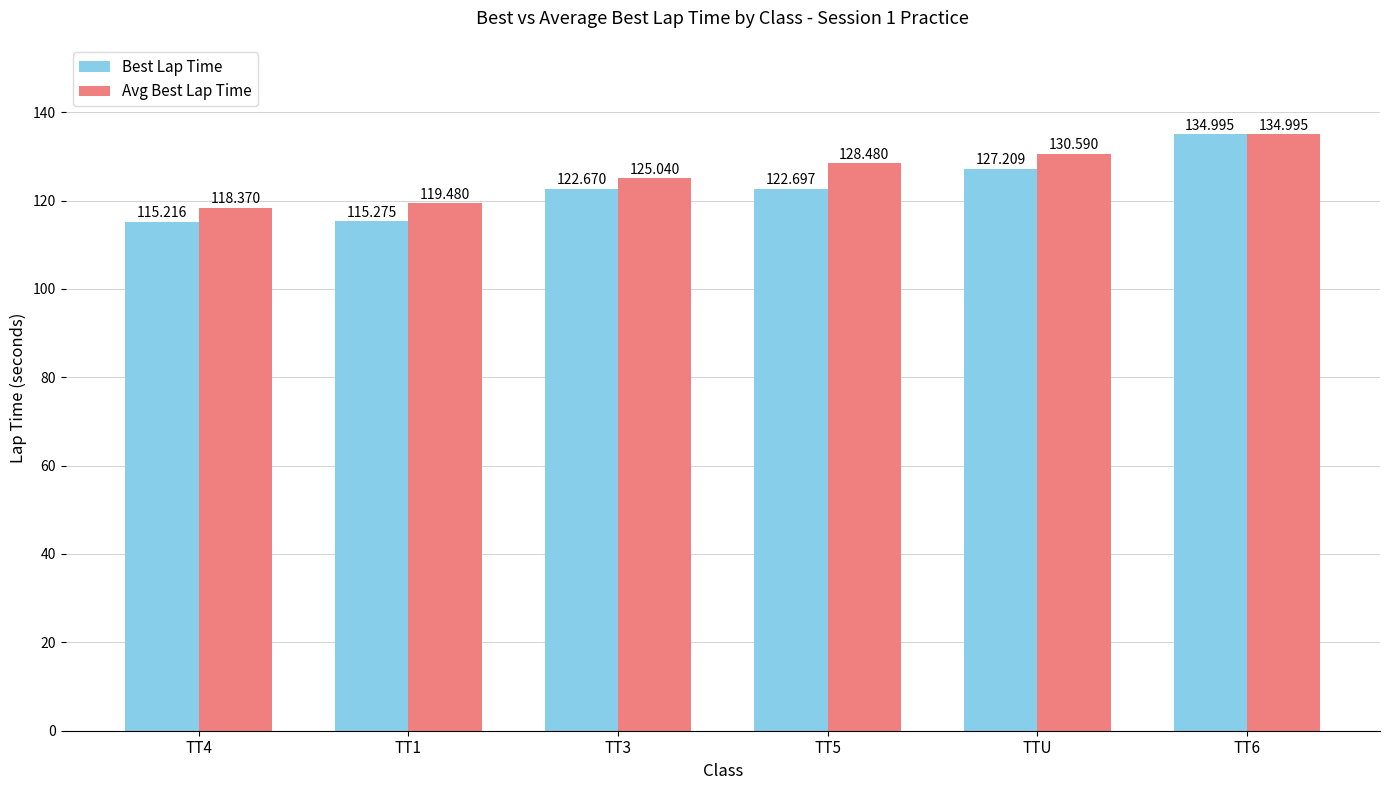

What is the label of the 1st bar from the right?

TT6